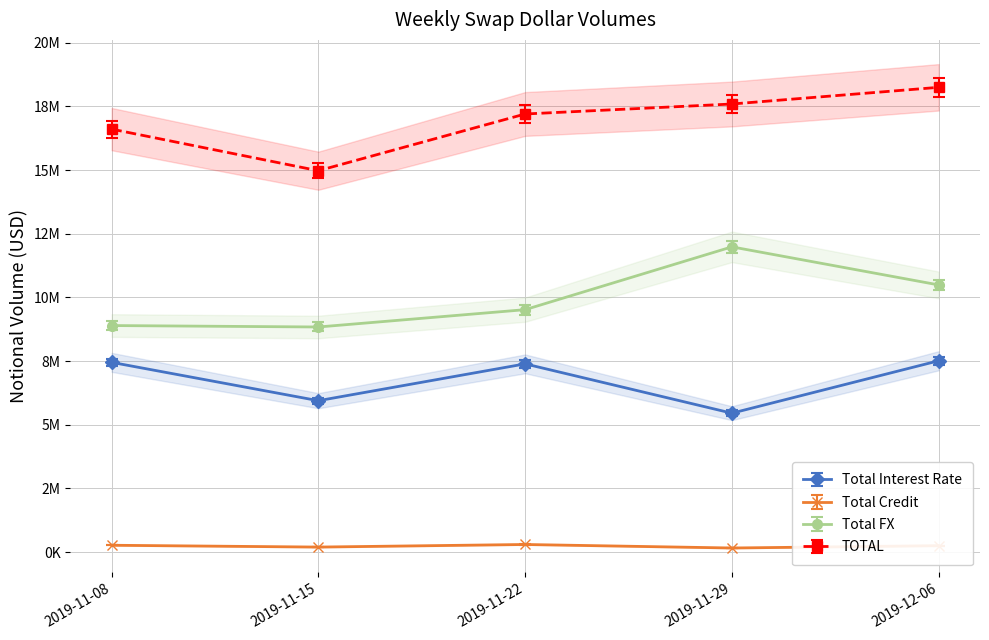

At which label is TOTAL closest to 16612129?

2019-11-08